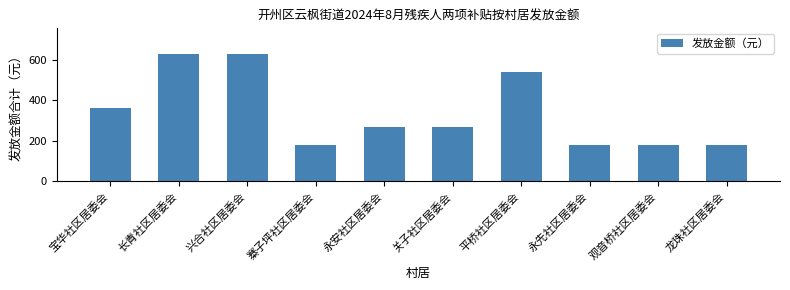

The chart shows a value of 315 at 兴合社区居委会. True or false?

False